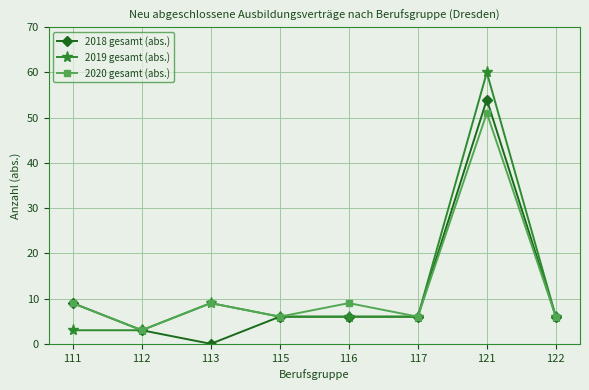

List the series in order of their peak value, lowest first.

2020 gesamt (abs.), 2018 gesamt (abs.), 2019 gesamt (abs.)